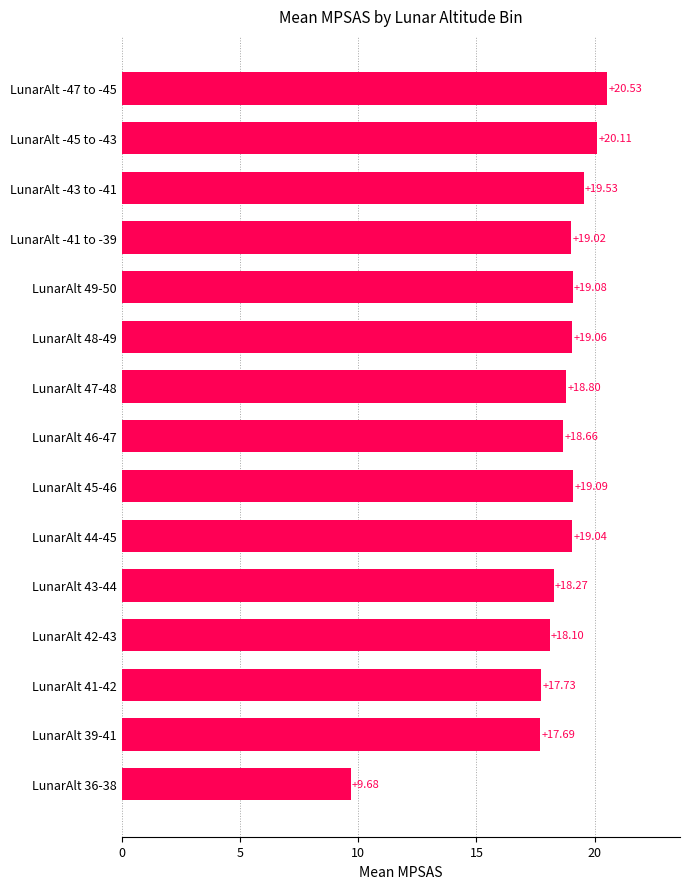

Rank the categories by value from highest to lowest.

LunarAlt -47 to -45, LunarAlt -45 to -43, LunarAlt -43 to -41, LunarAlt 45-46, LunarAlt 49-50, LunarAlt 48-49, LunarAlt 44-45, LunarAlt -41 to -39, LunarAlt 47-48, LunarAlt 46-47, LunarAlt 43-44, LunarAlt 42-43, LunarAlt 41-42, LunarAlt 39-41, LunarAlt 36-38